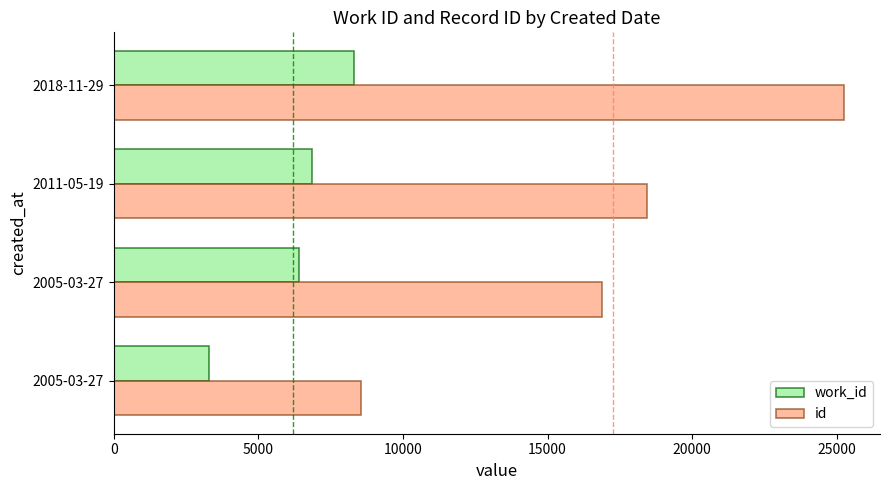

What are all the series names shown in the legend?

work_id, id